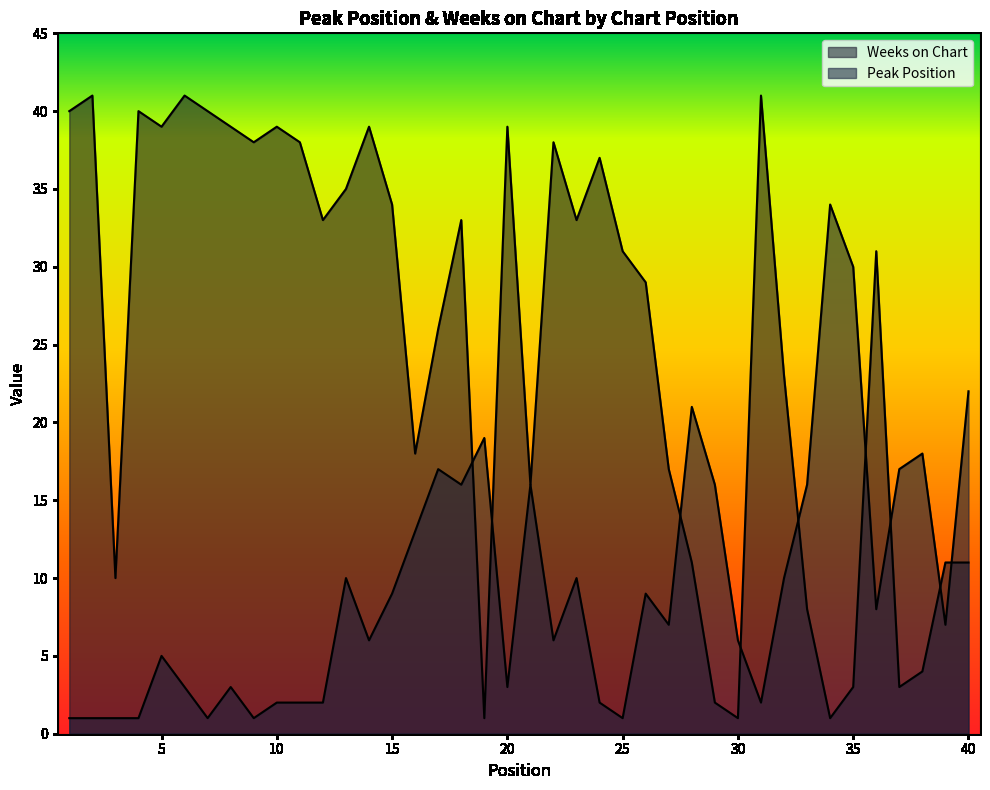

Between which two adjacent categories do Weeks on Chart and Peak Position first intersect?

18 and 19